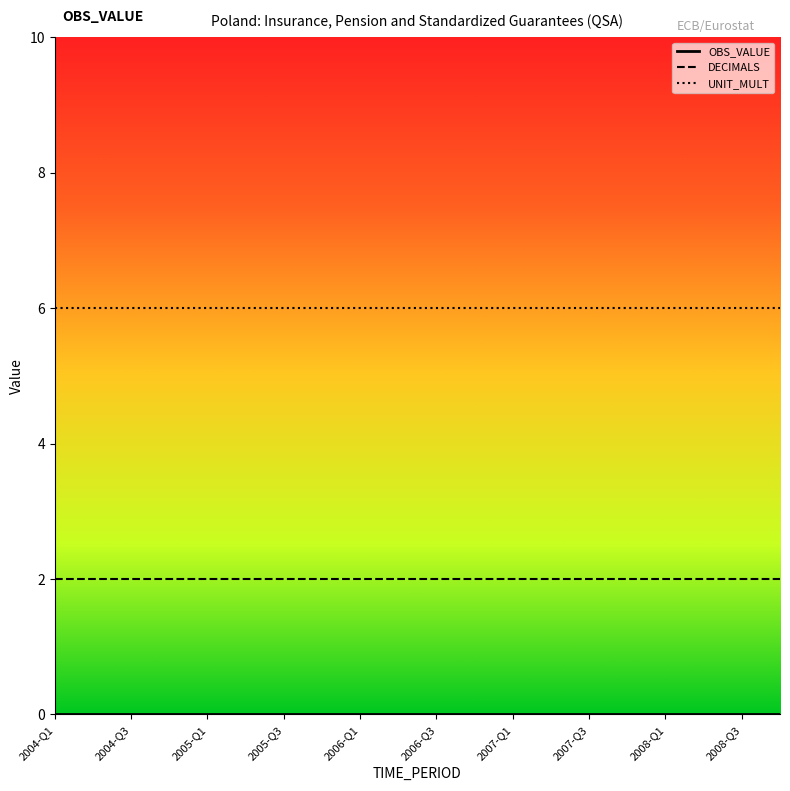

True or false: DECIMALS and UNIT_MULT intersect in this chart.

False